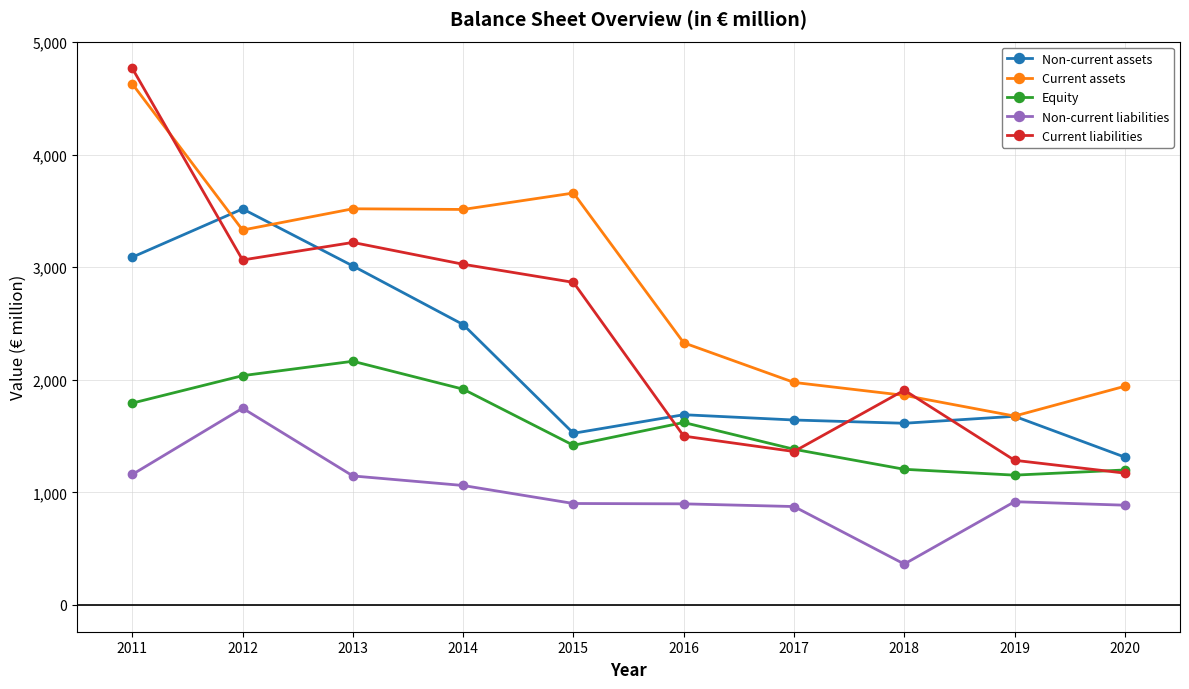

How many data points in Non-current liabilities are less than 917?

5